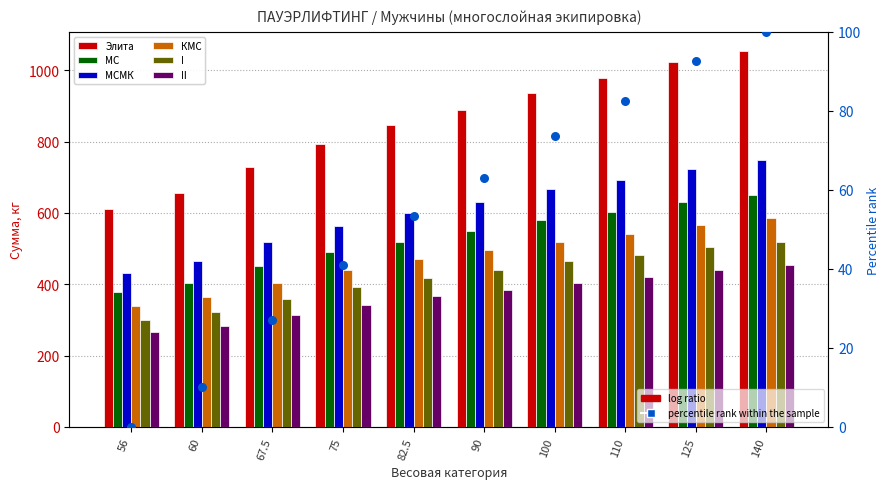

Which series has the largest total across all categories?

Элита